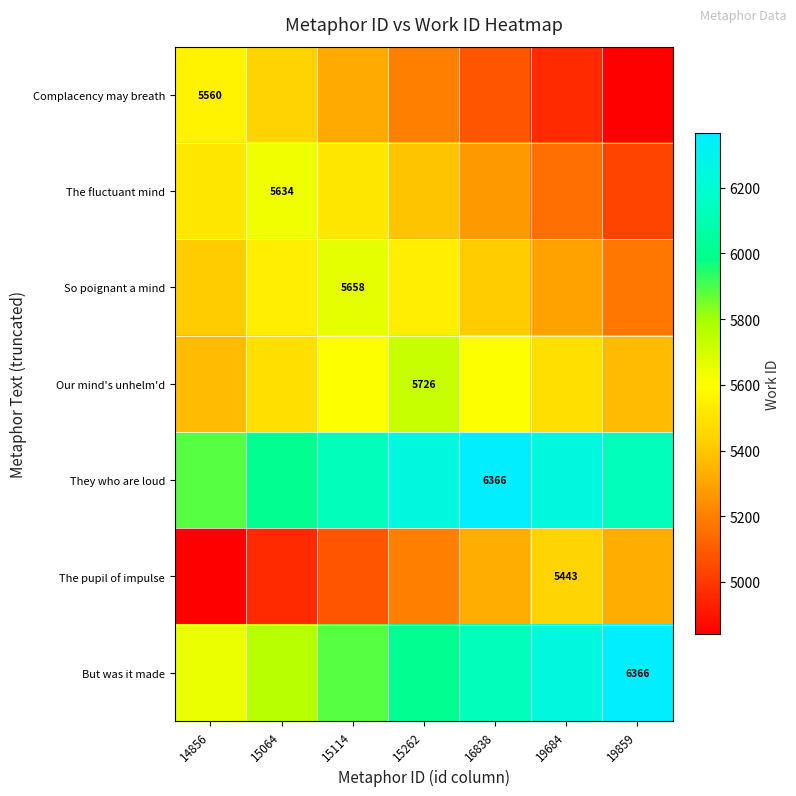

Is the value of So poignant a mind at 15114 greater than the value of Our mind's unhelm'd at 15262?

No